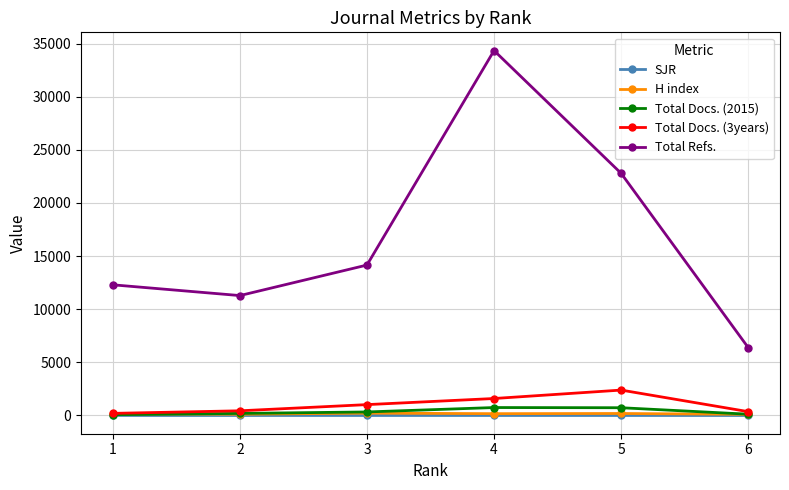

At which category does Total Refs. reach its first local valley?

2